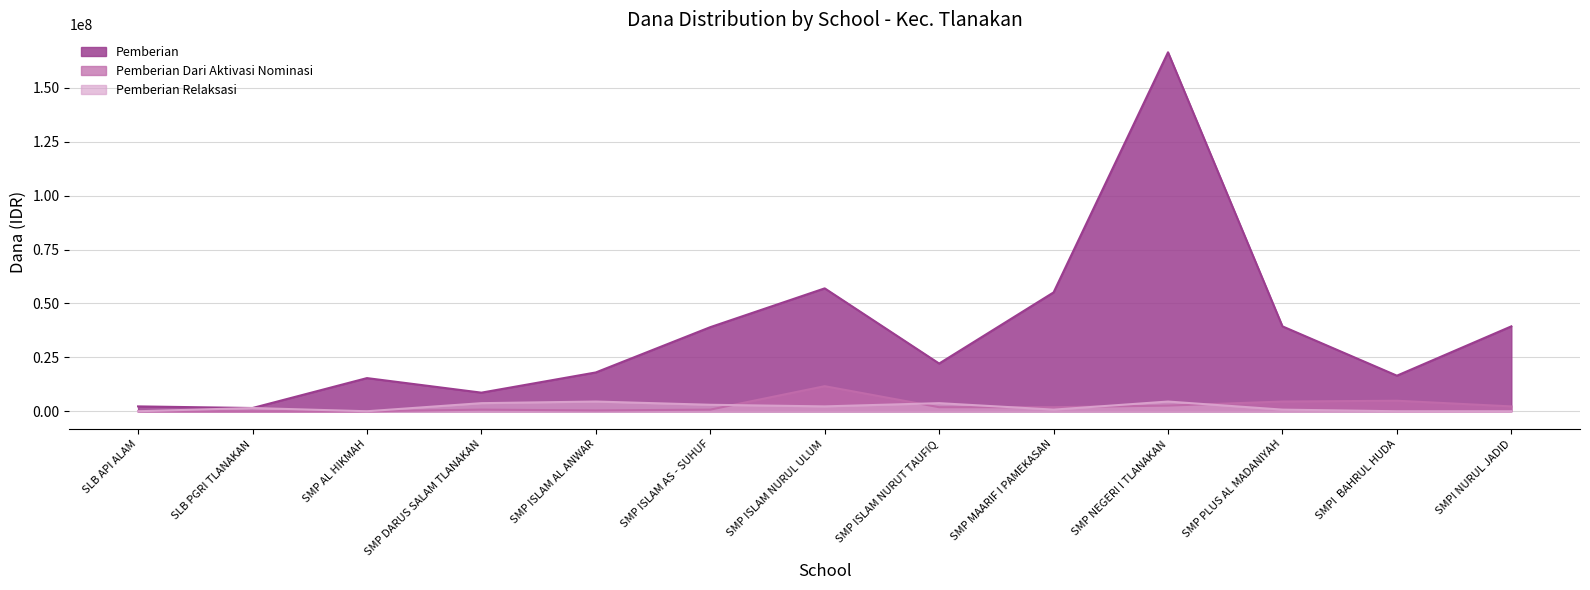

True or false: Pemberian Dari Aktivasi Nominasi and Pemberian intersect in this chart.

False